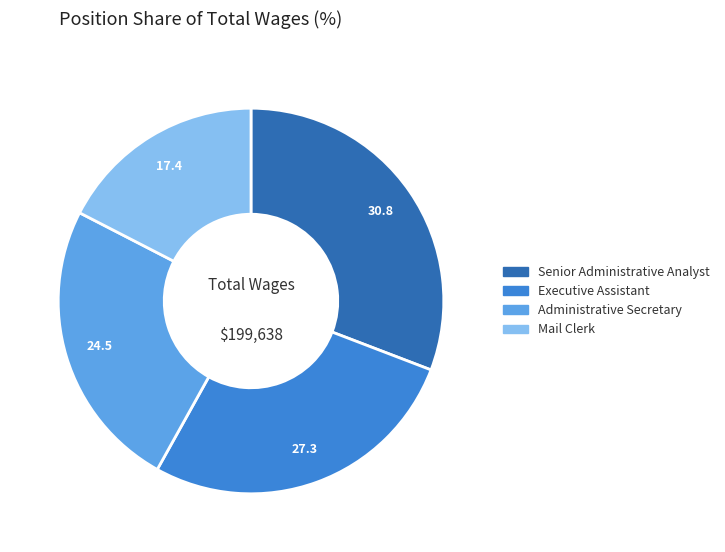

Is Administrative Secretary the majority of the pie?

No